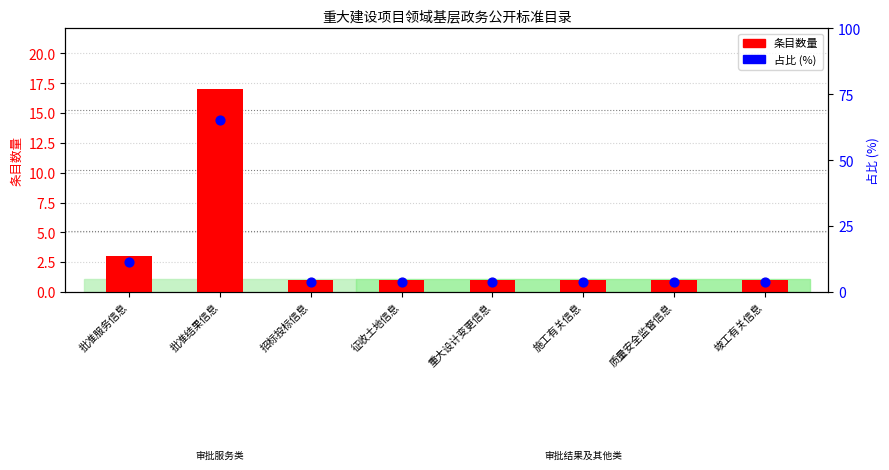

What are all the series names shown in the legend?

条目数量, 占比 (%)